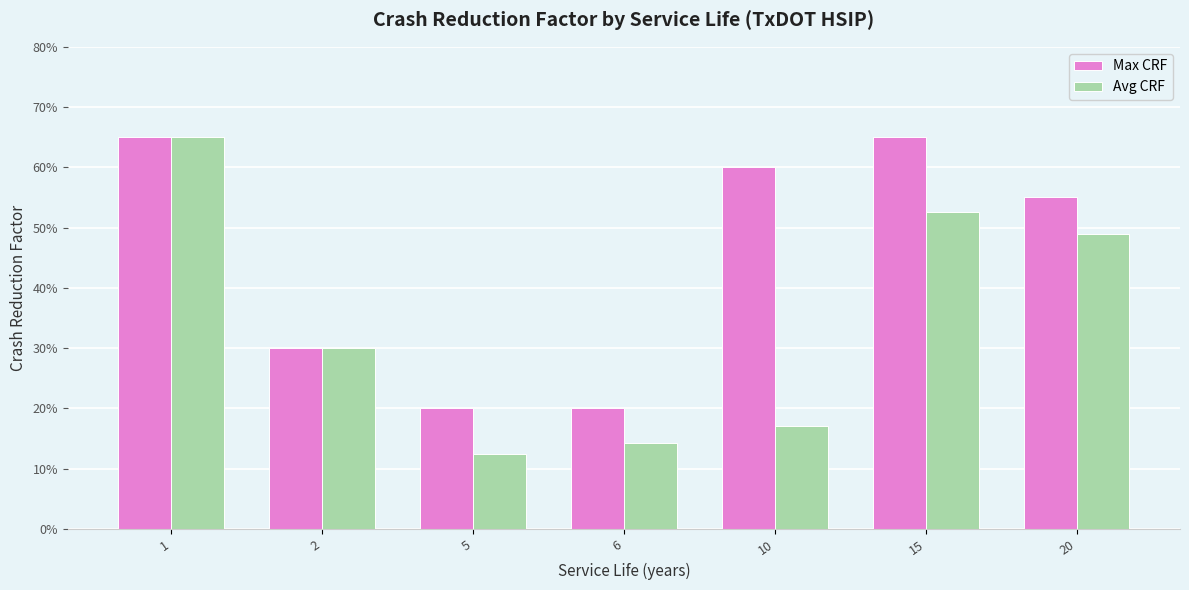

What is the spread (max minus min) of values at 10?

0.4